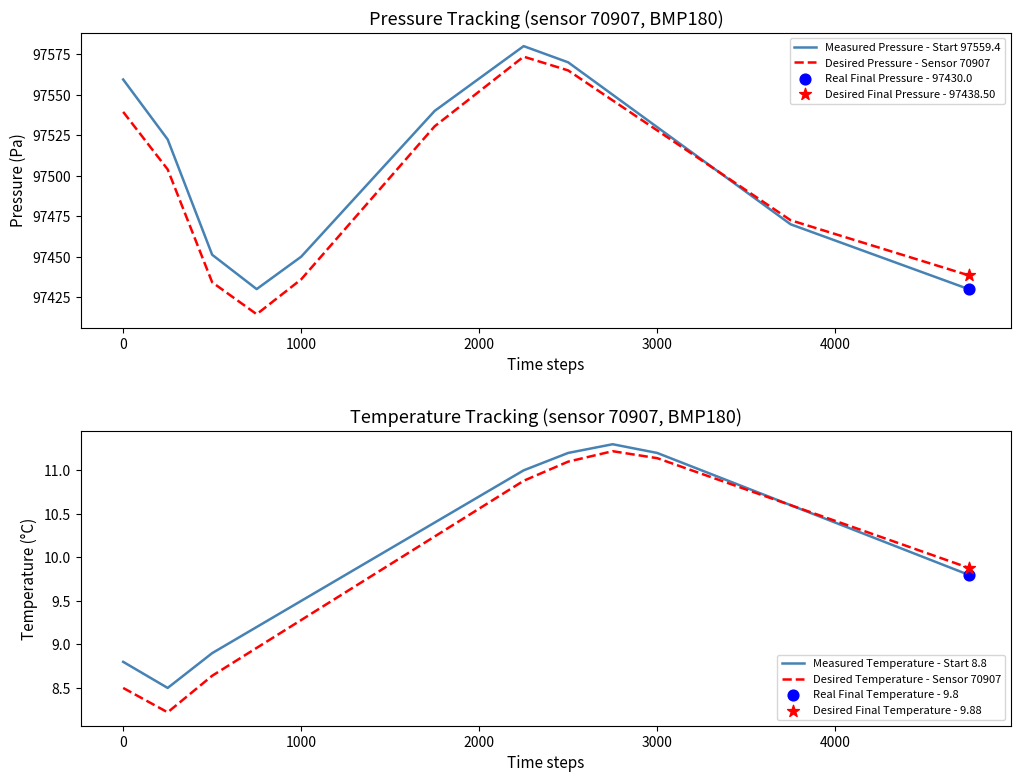

Is the value of Measured Pressure - Start 97559.4 at 3000 greater than the value of Desired Pressure - Sensor 70907 at 3000?

Yes